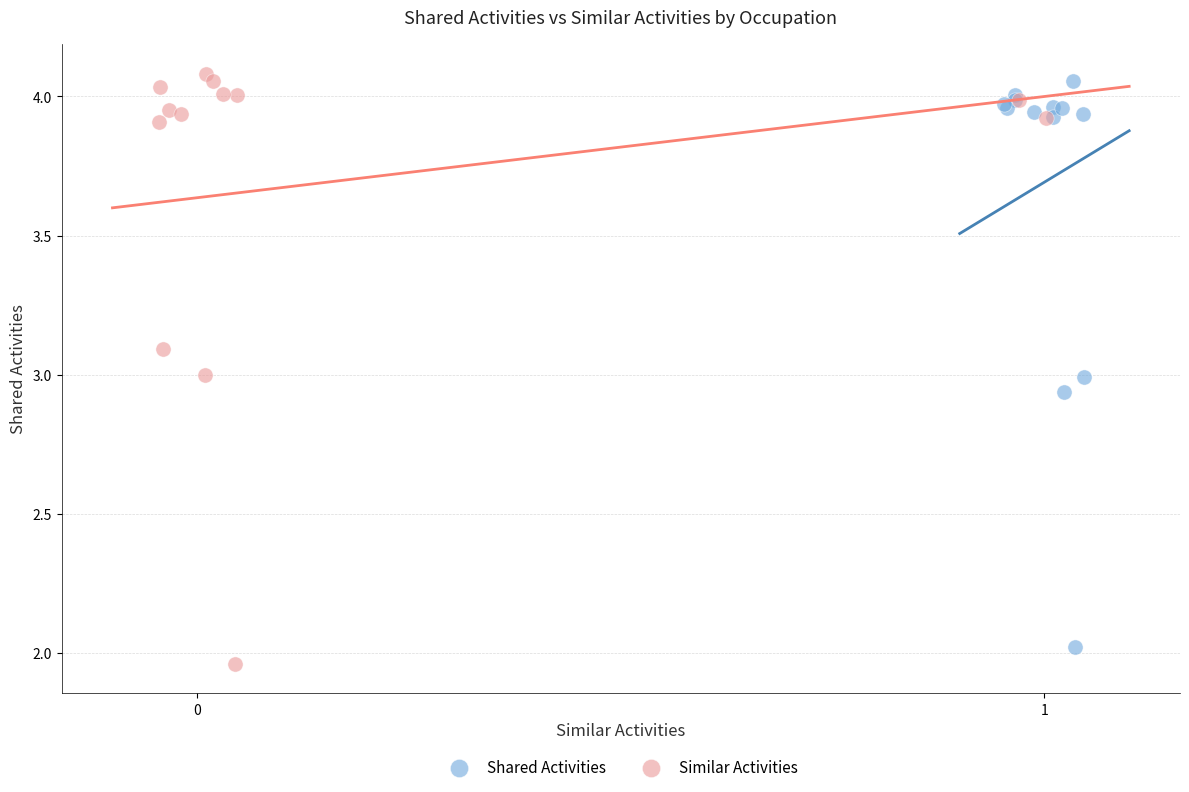

What are all the series names shown in the legend?

Shared Activities, Similar Activities